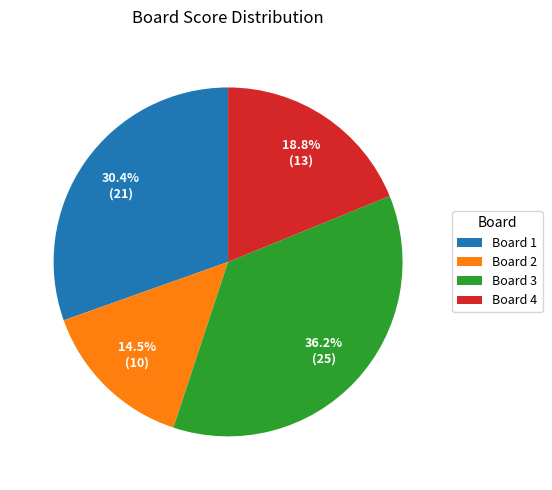

Is Board 4 the majority of the pie?

No